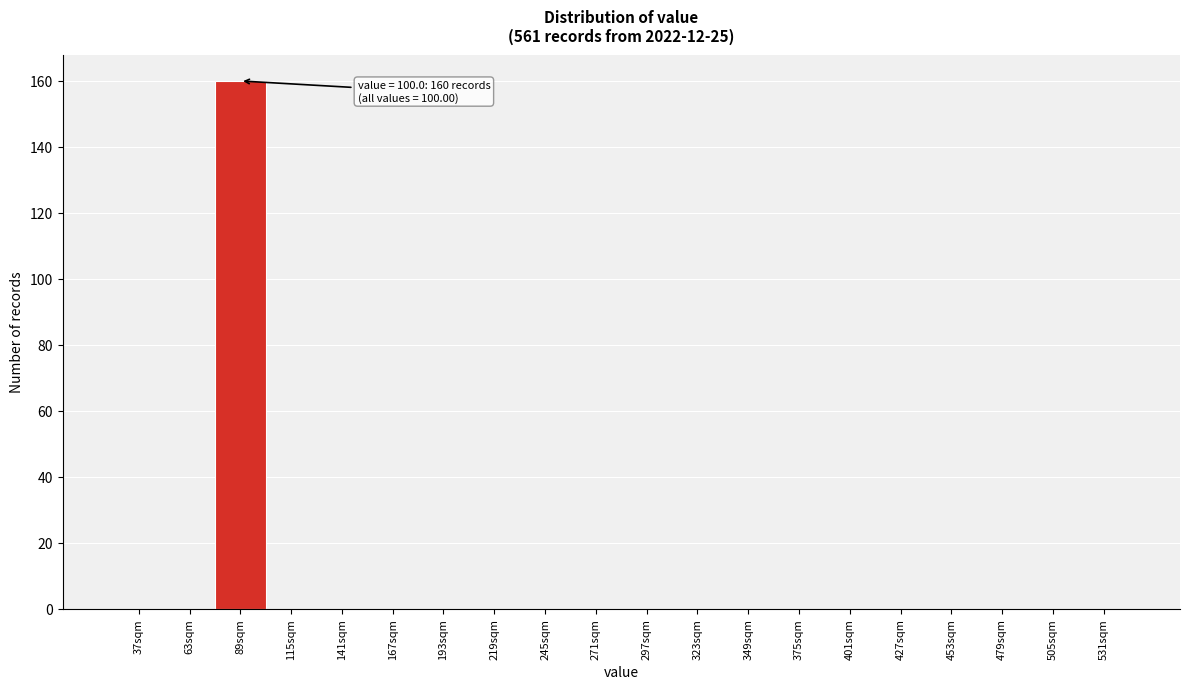

Reading left to right, transcribe all the data shown in this chart.

37sqm=0	63sqm=0	89sqm=160	115sqm=0	141sqm=0	167sqm=0	193sqm=0	219sqm=0	245sqm=0	271sqm=0	297sqm=0	323sqm=0	349sqm=0	375sqm=0	401sqm=0	427sqm=0	453sqm=0	479sqm=0	505sqm=0	531sqm=0